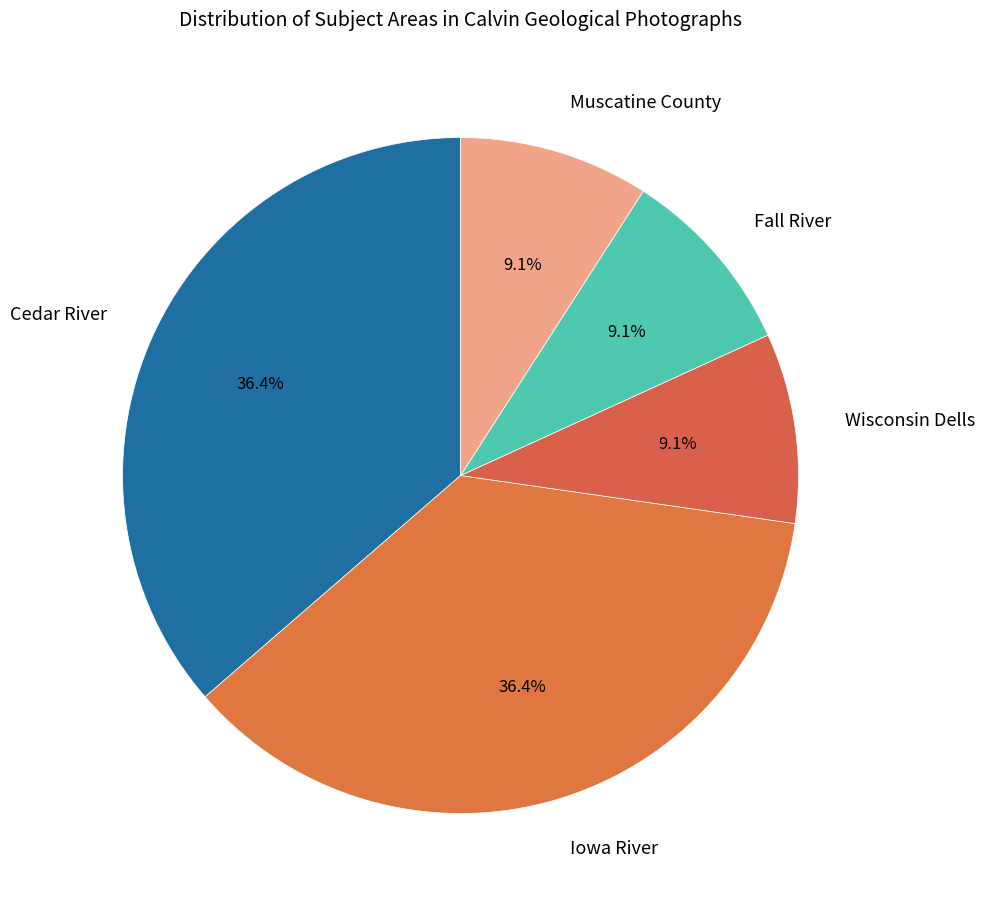

How many slices are in this pie chart?

5